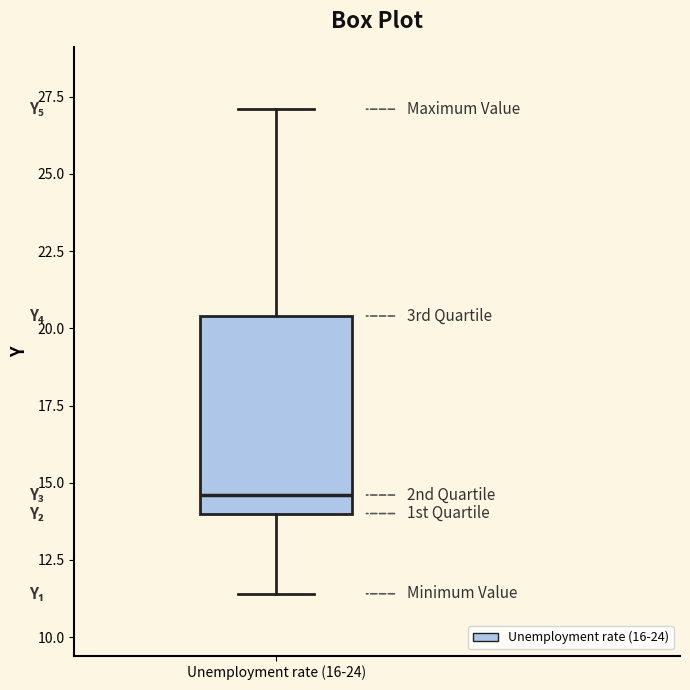

Read this box plot against the y-axis: the position of the median line, the range covered by the box, and the ends of both whiskers. The values are not printed on the chart, so give them approximately, as read against the axis.

median 14.5, box 14.0 to 20.5, whiskers 11.5 to 27.0